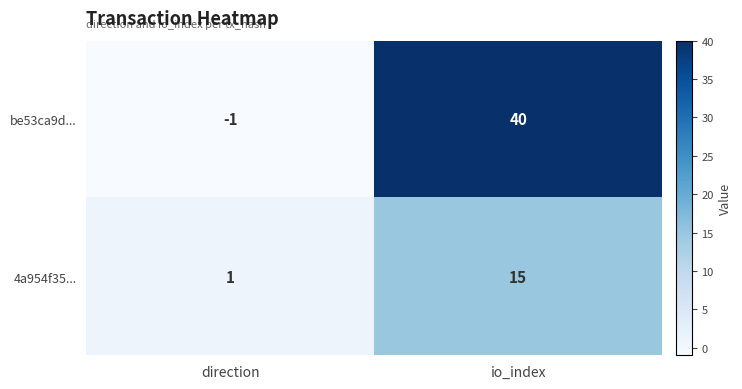

Count the number of data series in this chart.

2